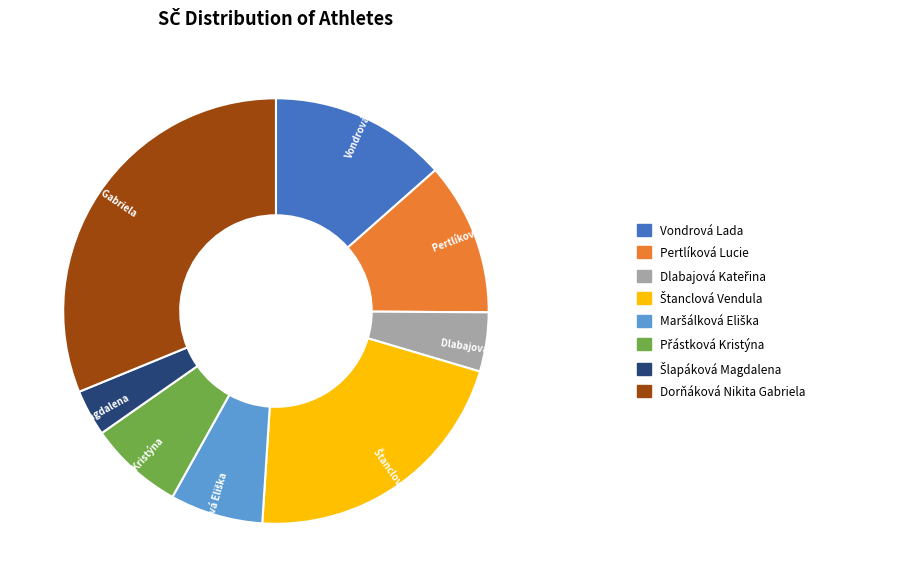

Is there any slice that represents more than half of the pie?

No